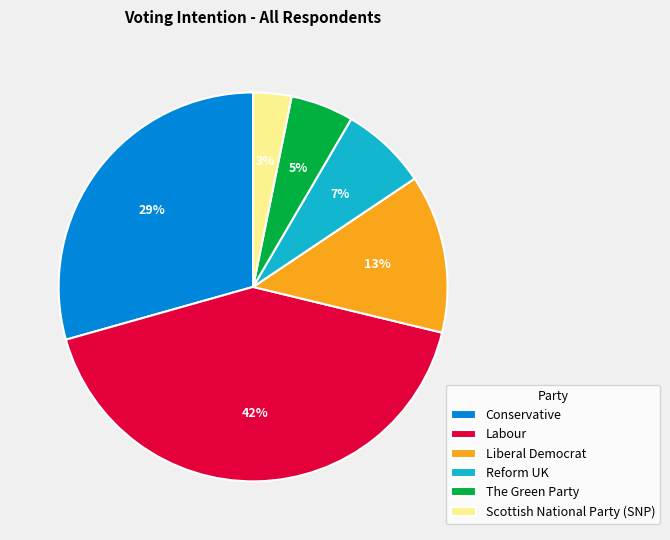

True or false: The Green Party accounts for 1% of the total.

False